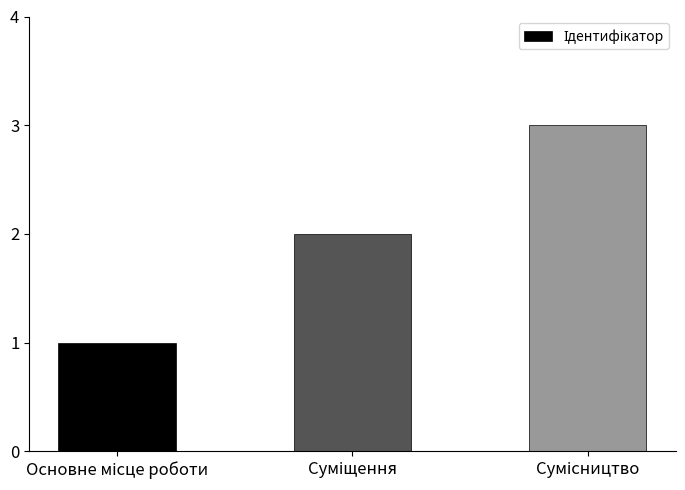

What is the maximum value shown in the chart?

3